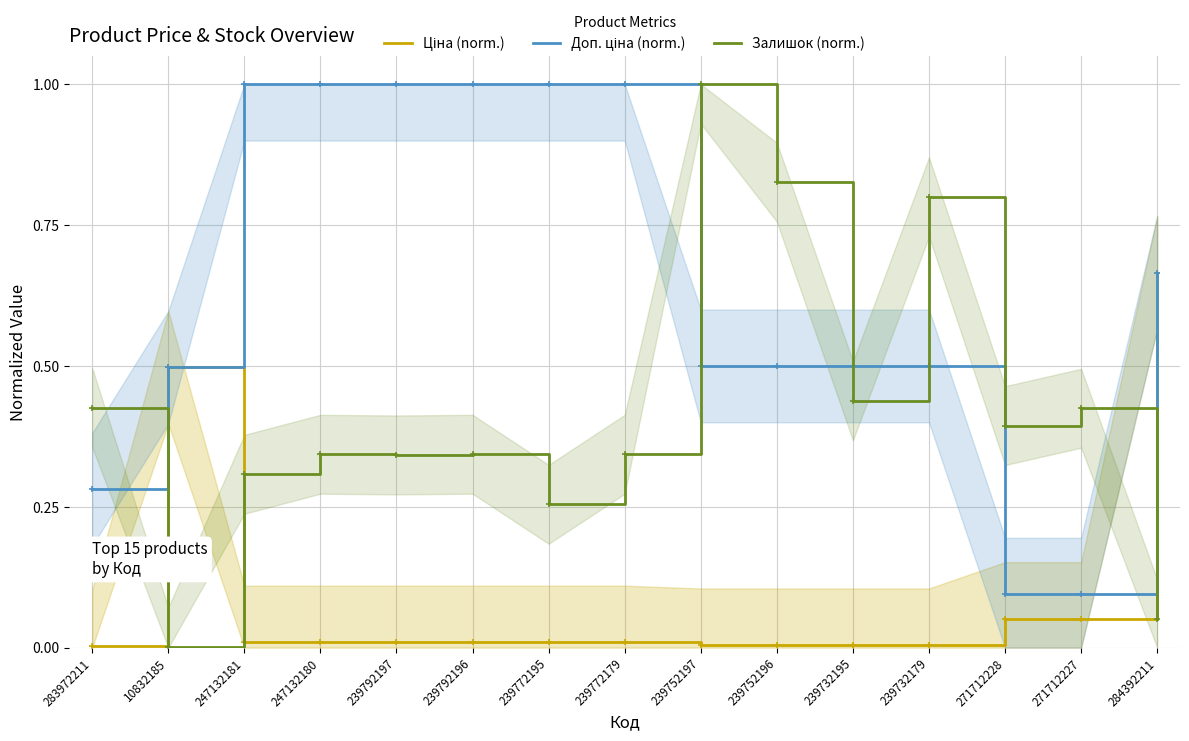

Reading left to right, list all the values displayed in this chart.

Ціна (norm.): 283972211=0.0	10832185=0.5	247132181=0.0	247132180=0.0	239792197=0.0	239792196=0.0	239772195=0.0	239772179=0.0	239752197=0.0	239752196=0.0	239732195=0.0	239732179=0.0	271712228=0.1	271712227=0.1	284392211=0.7
Доп. ціна (norm.): 283972211=0.3	10832185=0.5	247132181=1.0	247132180=1.0	239792197=1.0	239792196=1.0	239772195=1.0	239772179=1.0	239752197=0.5	239752196=0.5	239732195=0.5	239732179=0.5	271712228=0.1	271712227=0.1	284392211=0.7
Залишок (norm.): 283972211=0.4	10832185=0.0	247132181=0.3	247132180=0.3	239792197=0.3	239792196=0.3	239772195=0.3	239772179=0.3	239752197=1.0	239752196=0.8	239732195=0.4	239732179=0.8	271712228=0.4	271712227=0.4	284392211=0.1